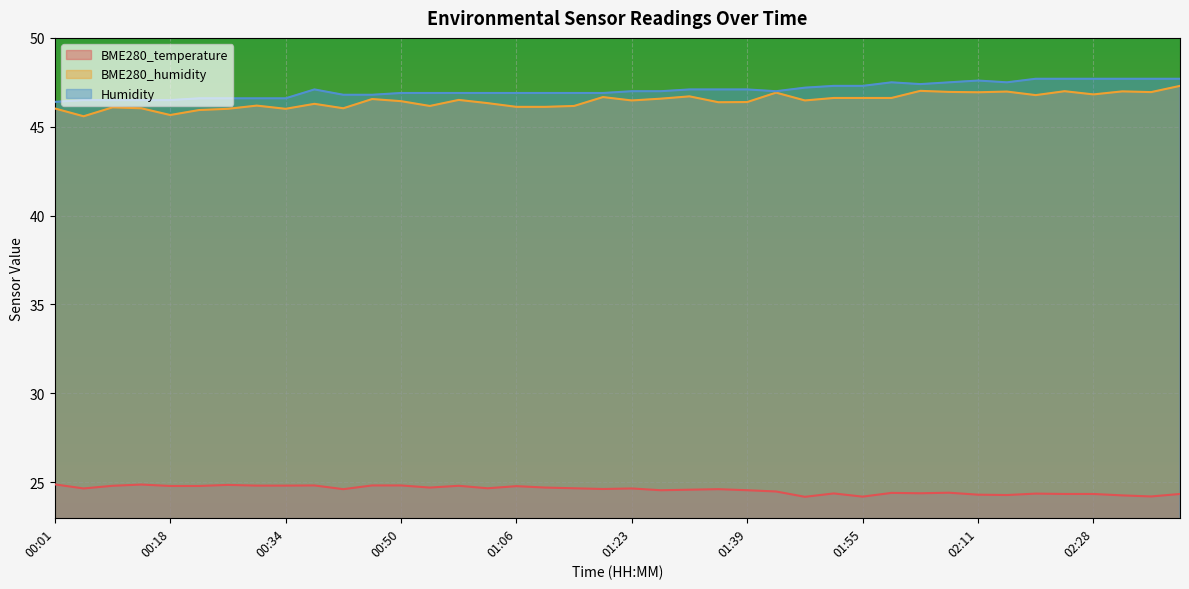

True or false: BME280_temperature and BME280_humidity cross at least once.

False